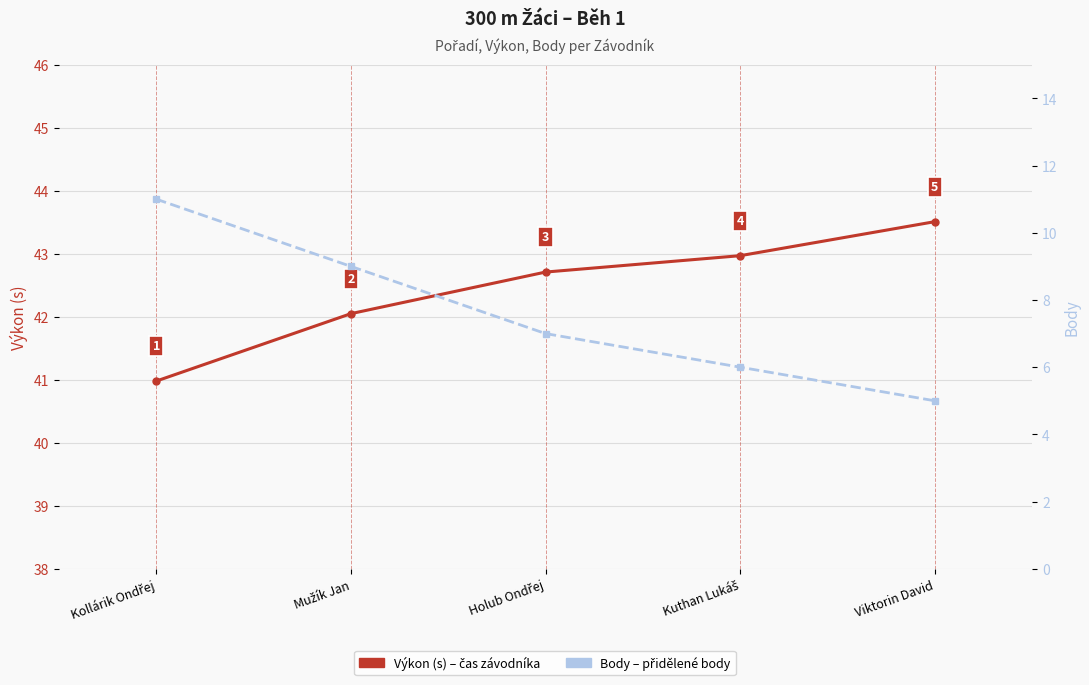

What is the lowest value of the Výkon (s) series?

41.0